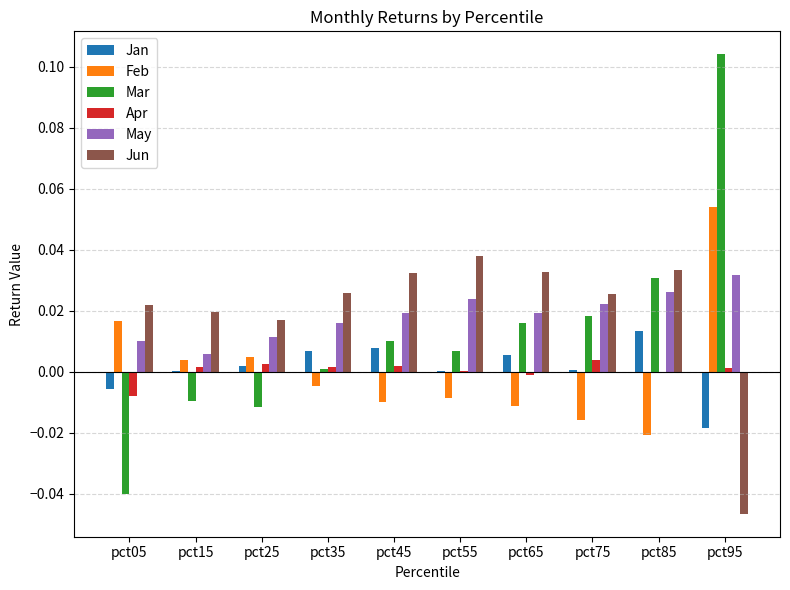

Is it true that Apr equals -0.0 at pct65?

True